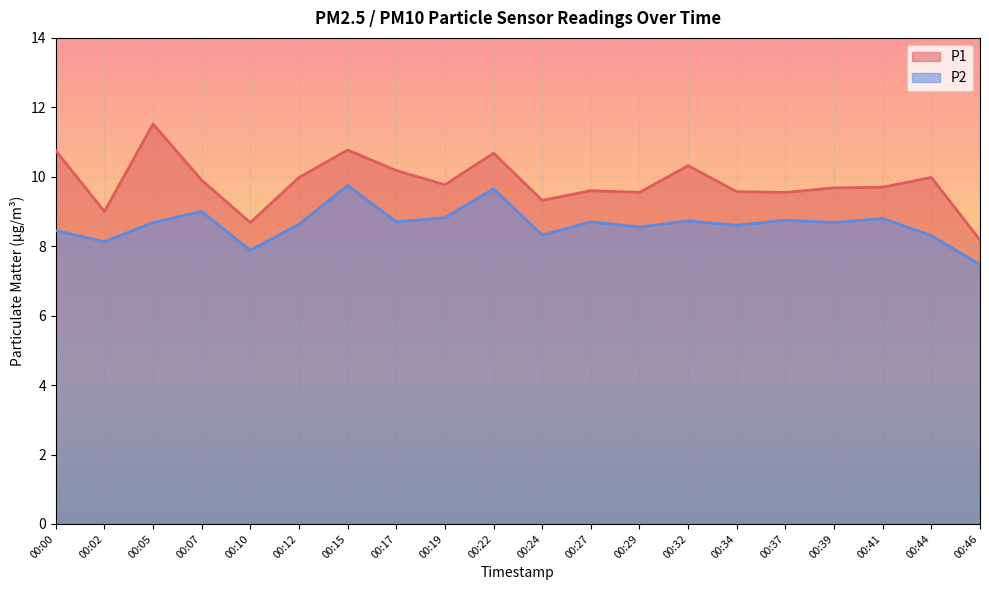

What is the sum of the P2 values at 00:05 and 00:22?

18.3